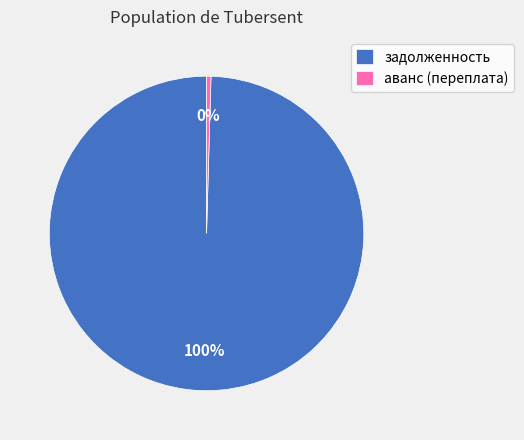

How many slices are in this pie chart?

2